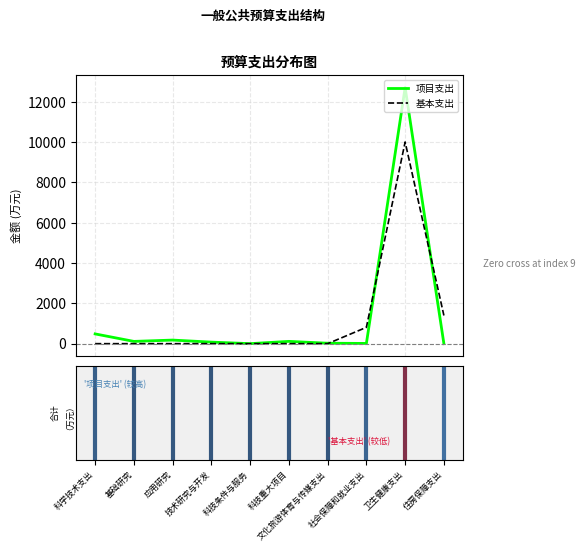

What is the greatest value displayed?

12710.0